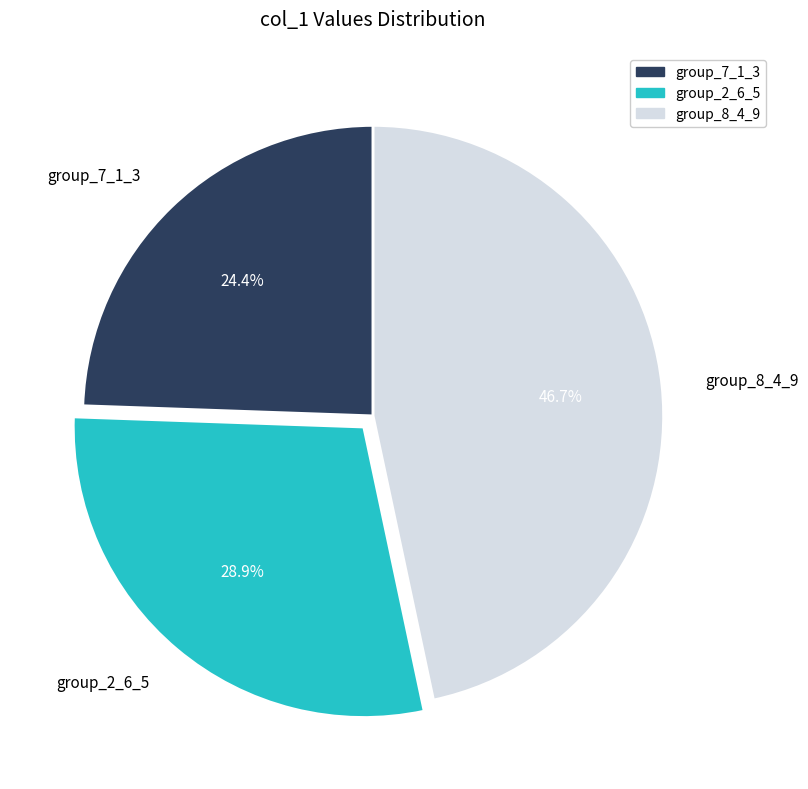

What is the largest slice in the pie chart?

group_8_4_9